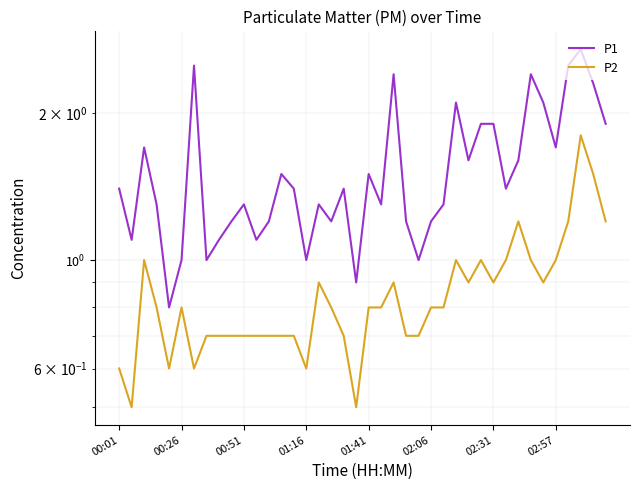

What is the difference between the second highest and minimum values in the P1 series?

1.7